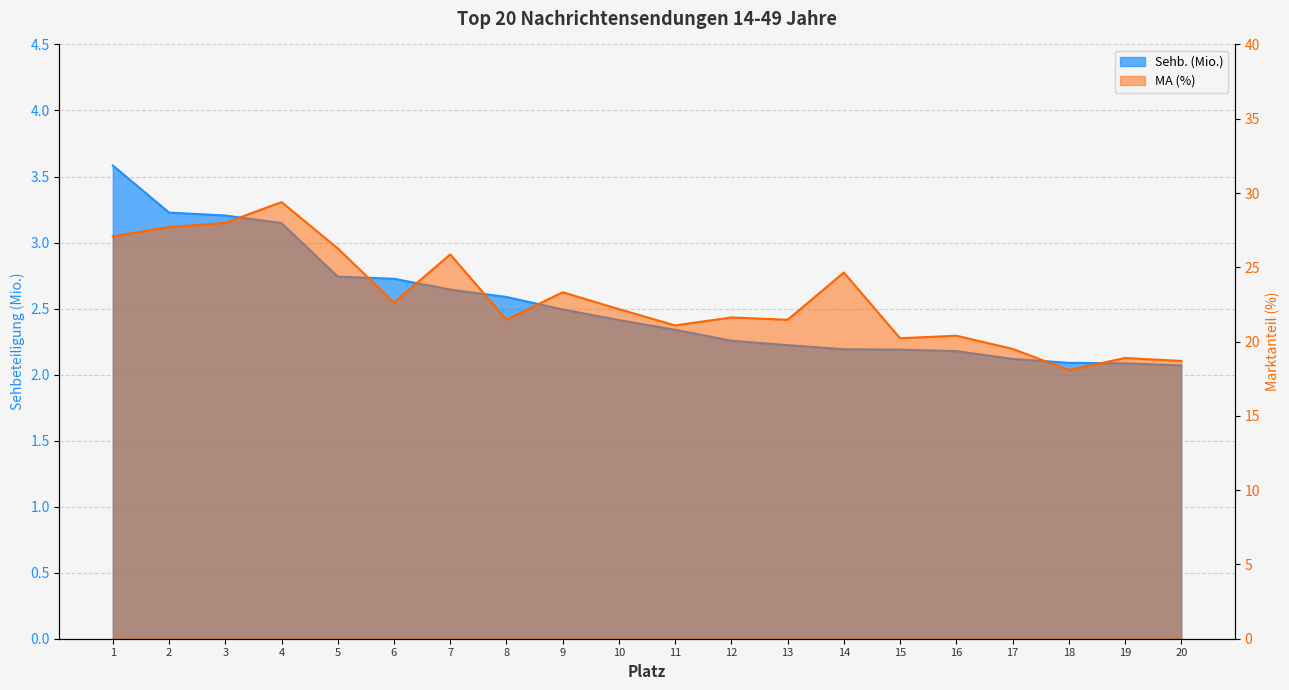

The value of Sehb. (Mio.) at 19 is 2.1. True or false?

True